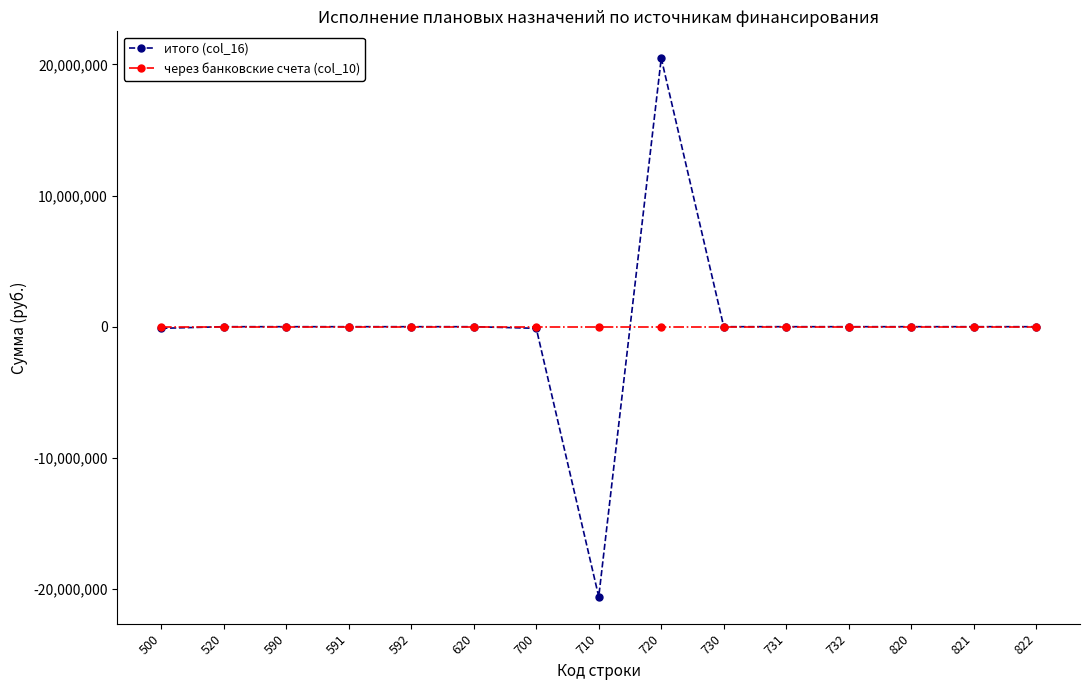

True or false: через банковские счета (col_10) has a value of 0.0 at 590.

True